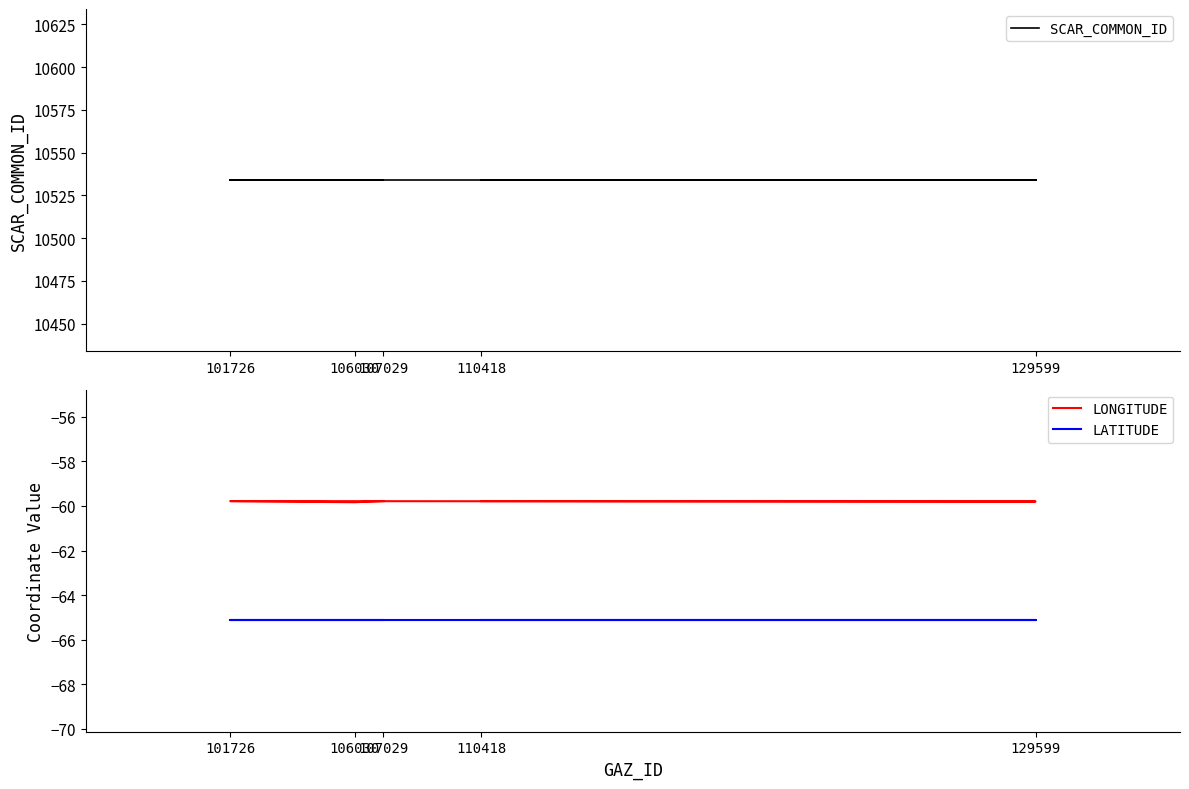

The SCAR_COMMON_ID series shows 10534.0 at 110418. True or false?

True